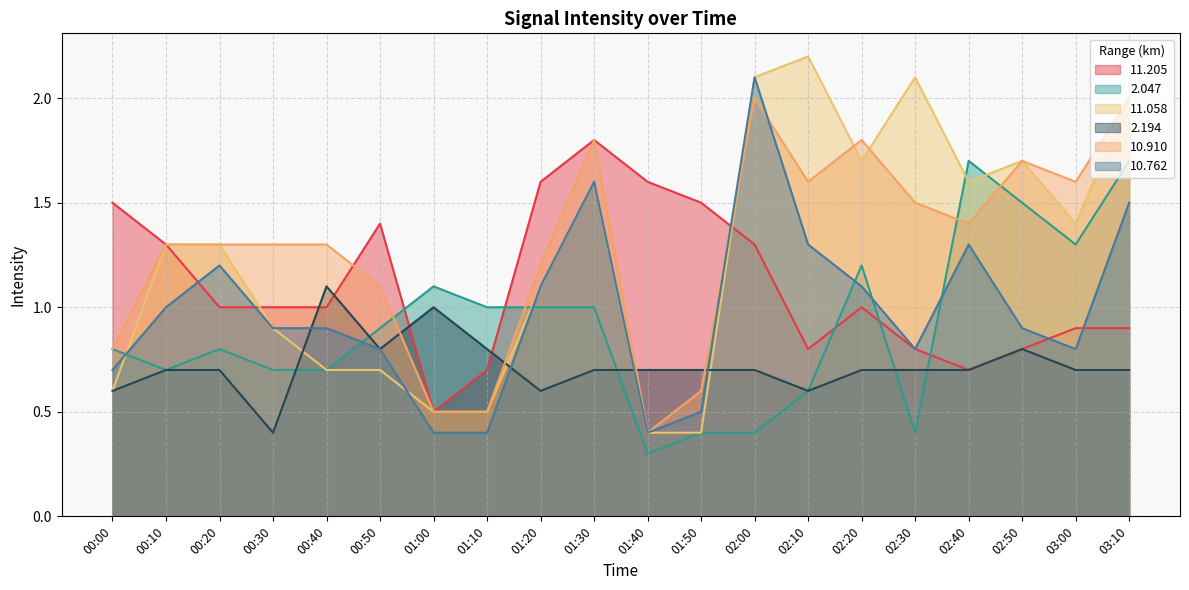

How many data points in 11.058 are above 1?

12